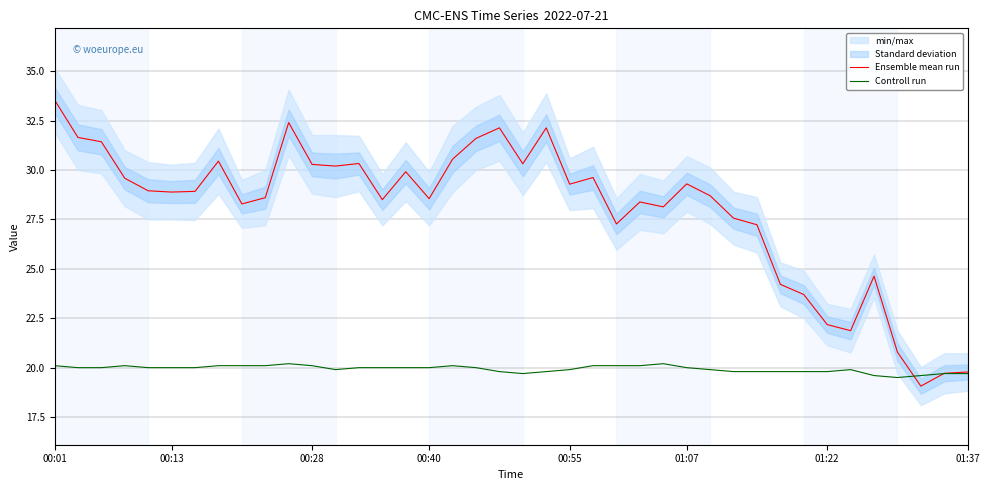

Rank the series by their maximum value, from lowest to highest.

Controll run, Ensemble mean run